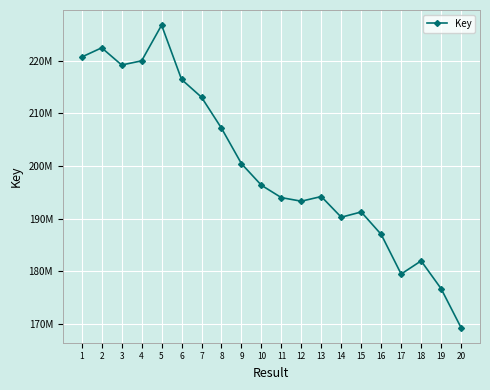

Is this an area chart (filled region under the line)?

No